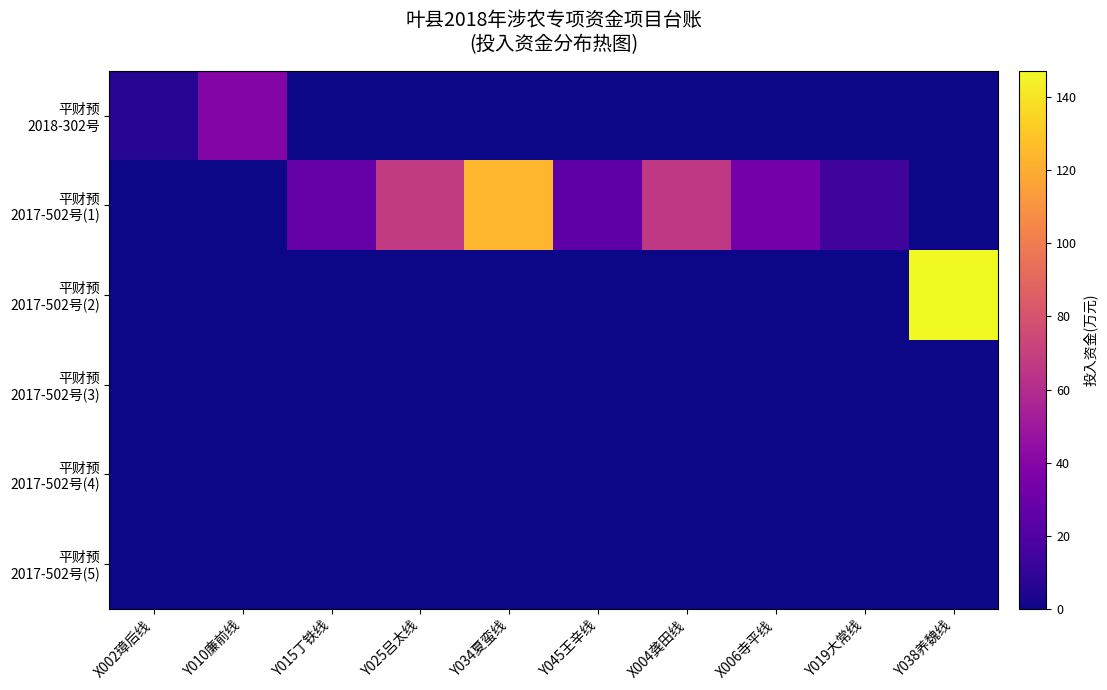

Rank the series by their maximum value, from highest to lowest.

平财预 2017-502号(2), 平财预 2017-502号(1), 平财预 2018-302号, 平财预 2017-502号(3), 平财预 2017-502号(4), 平财预 2017-502号(5)